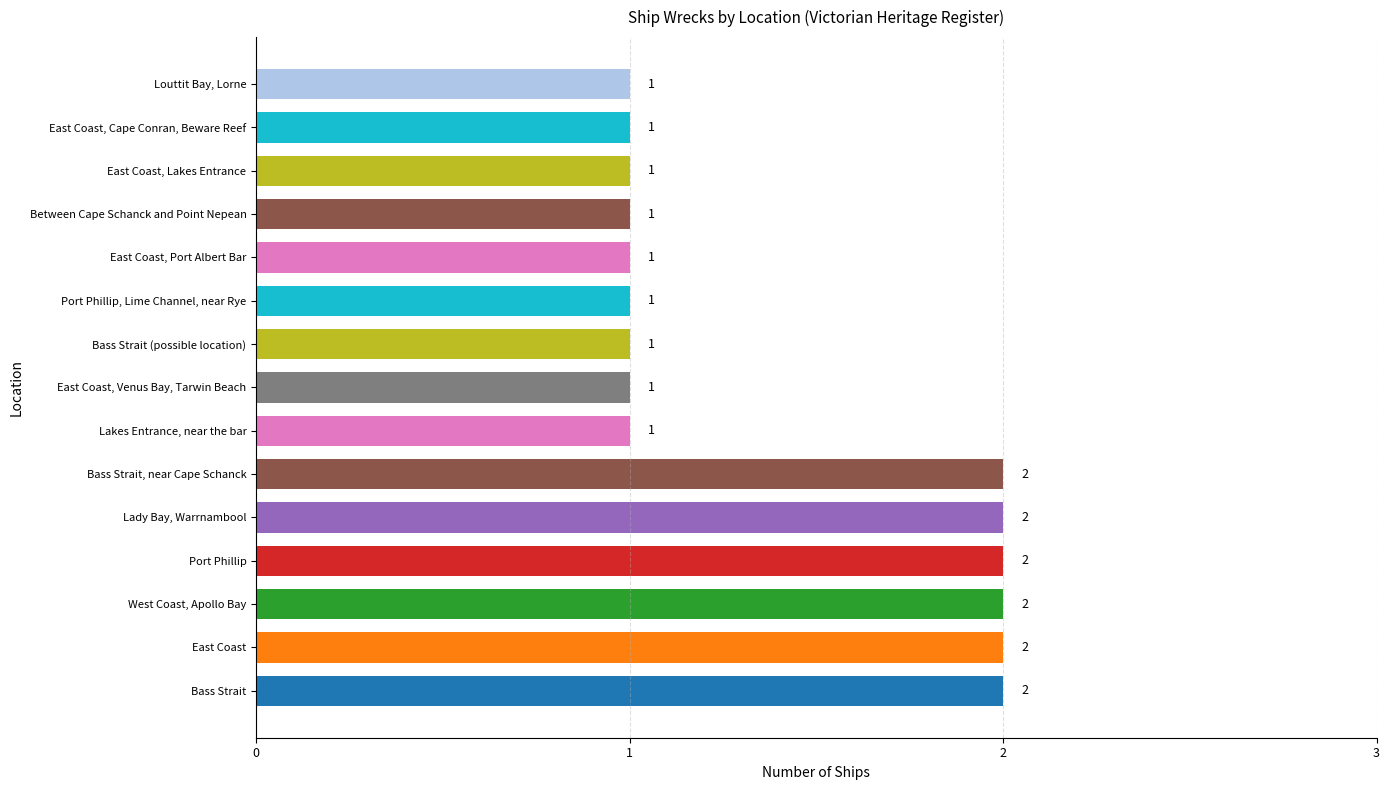

What is the sum of all values?

21